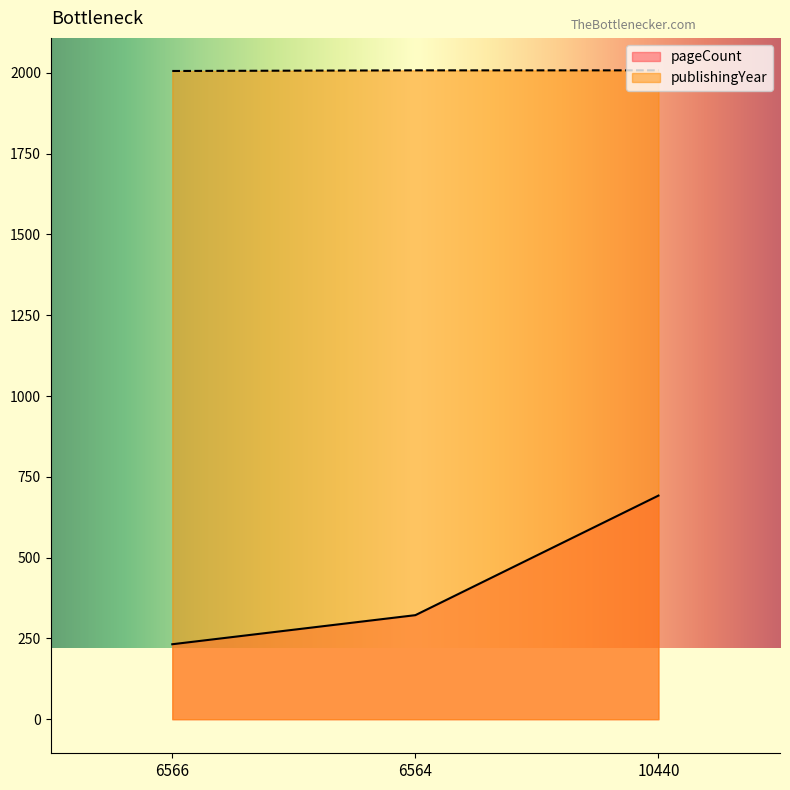

At which category is the sum across all series the highest?

10440